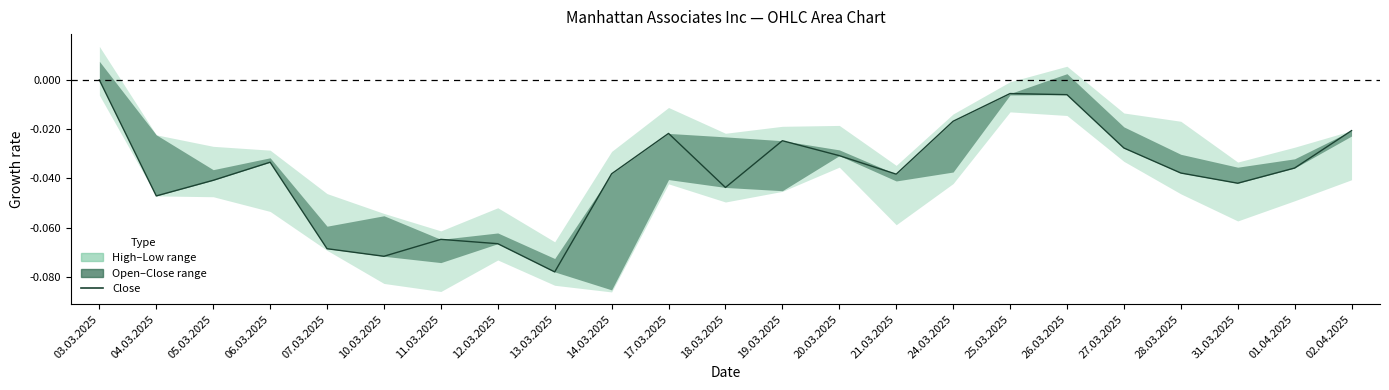

Which category has the highest value across all series?

03.03.2025